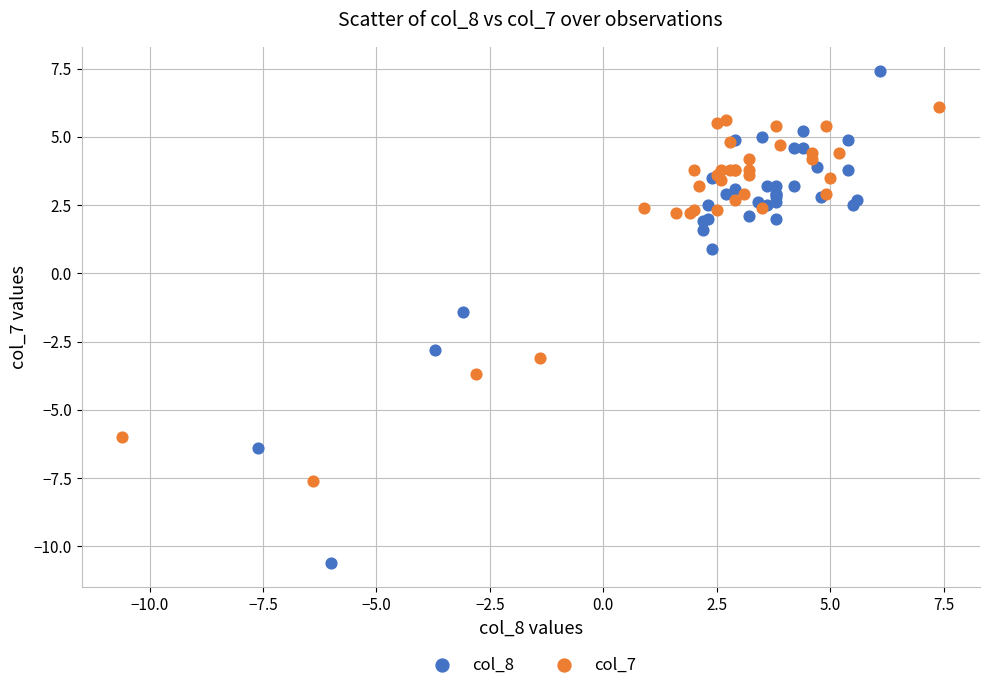

Which series has the largest Y range (max minus min)?

col_8